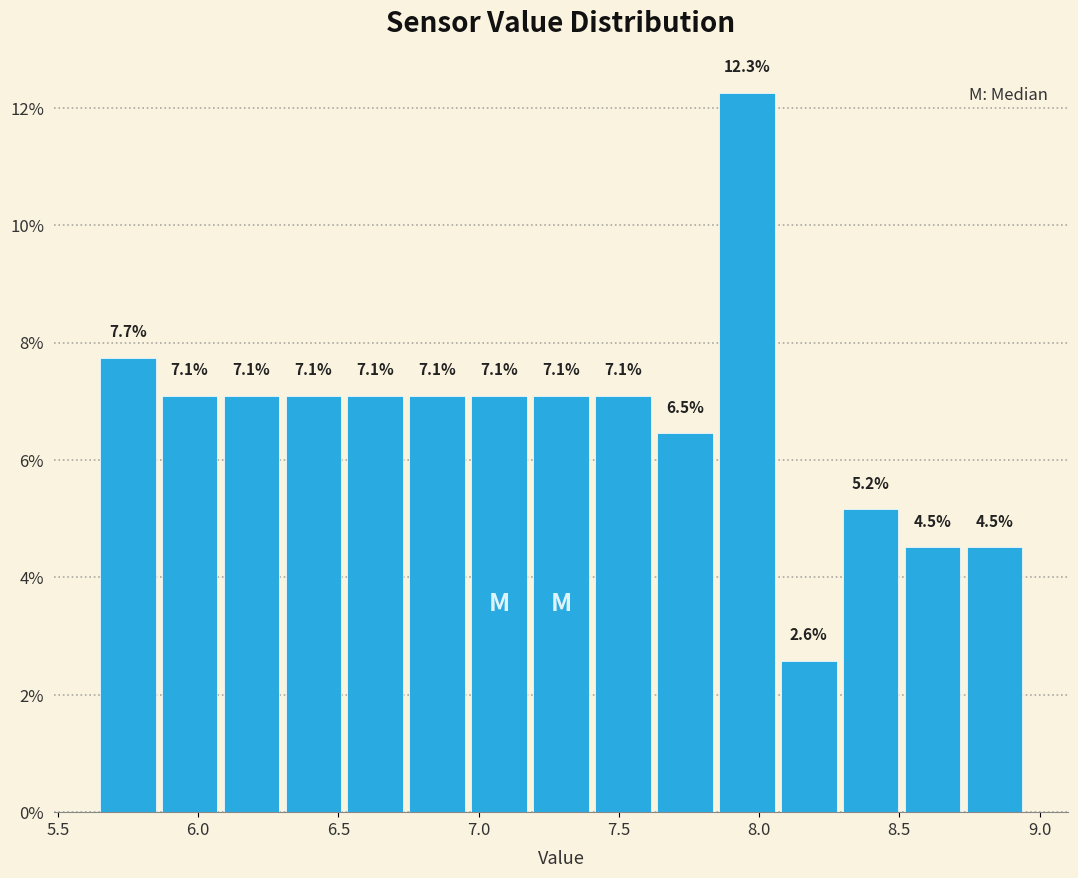

Reading left to right, transcribe this chart: for each bar, give the range it covers on the x-axis and its height. The bar edges are not printed on the chart, so give them approximately, as read against the axis.

5.65 to 5.85: 7.7
5.85 to 6.10: 7.1
6.10 to 6.30: 7.1
6.30 to 6.55: 7.1
6.55 to 6.75: 7.1
6.75 to 6.95: 7.1
6.95 to 7.20: 7.1
7.20 to 7.40: 7.1
7.40 to 7.65: 7.1
7.65 to 7.85: 6.5
7.85 to 8.10: 12.3
8.10 to 8.30: 2.6
8.30 to 8.50: 5.2
8.50 to 8.75: 4.5
8.75 to 8.95: 4.5